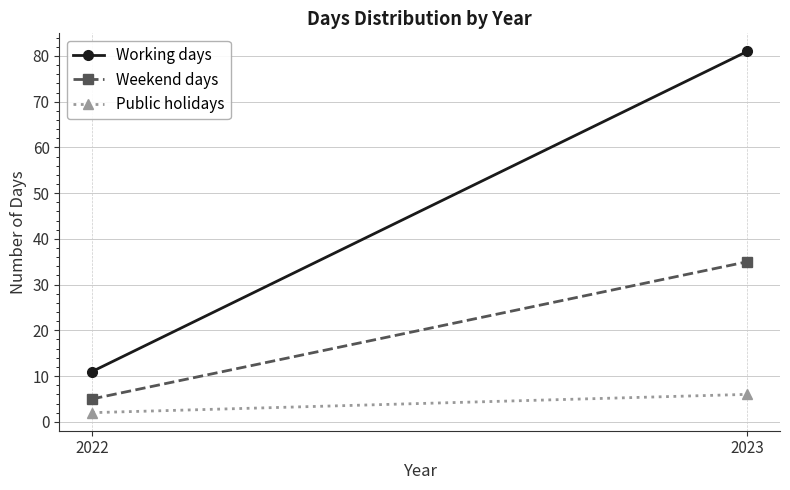

What is the lowest value of the Working days series?

11